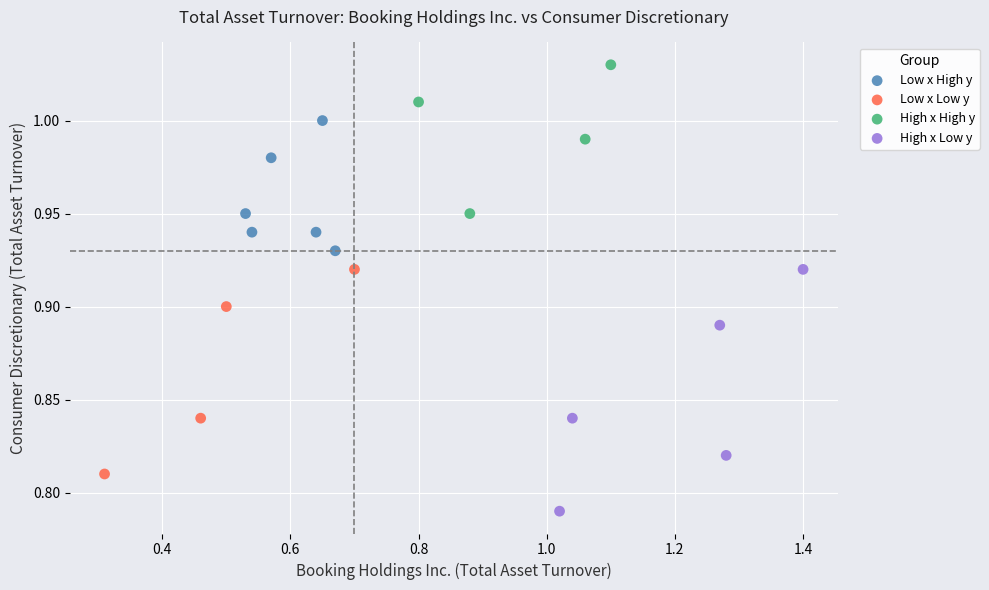

What are all the series names shown in the legend?

Low x High y, Low x Low y, High x High y, High x Low y